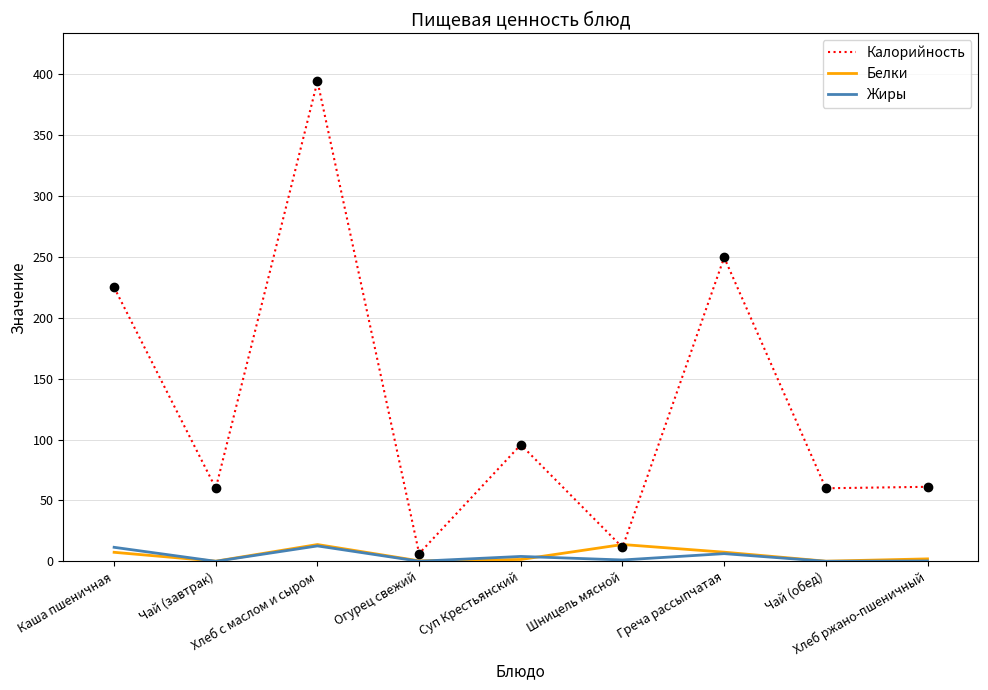

At how many categories does at least one series exceed 138?

3